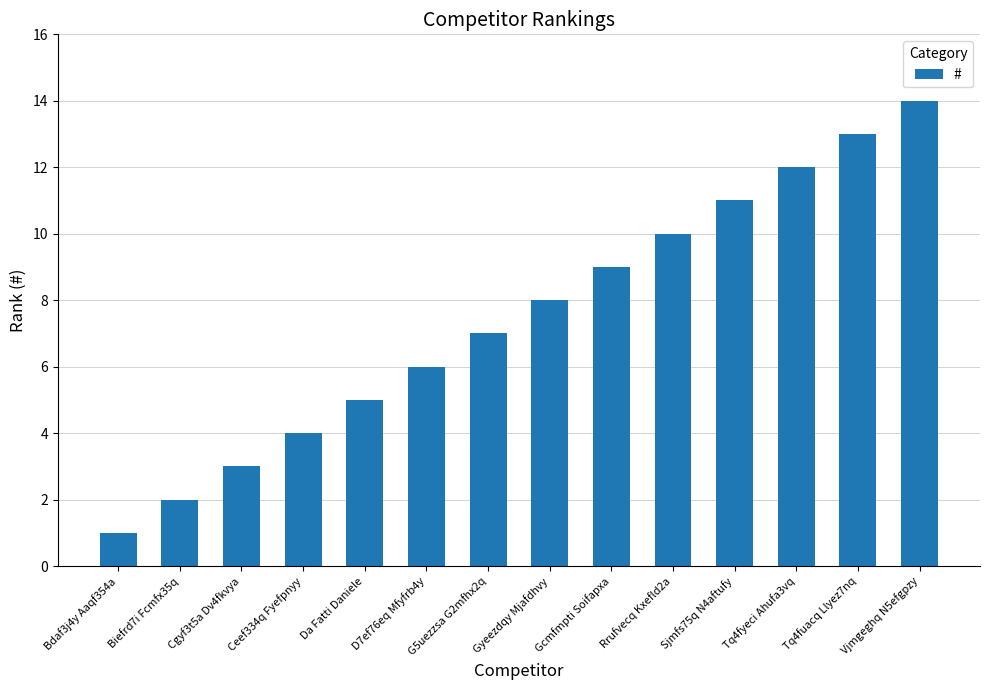

What is the sum of the values at Biefrd7i Fcmfx35q and Tq4fuacq Llyez7nq?

15